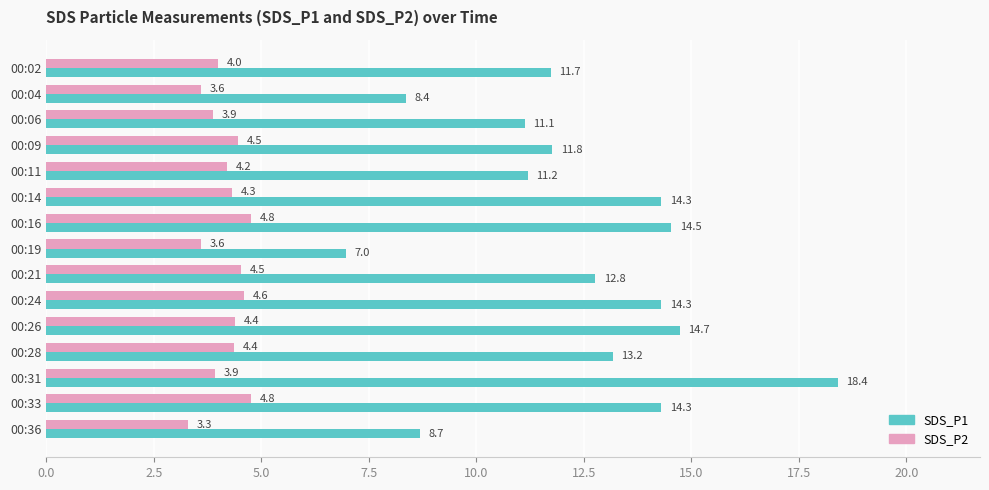

Which series has the widest spread of values?

SDS_P1